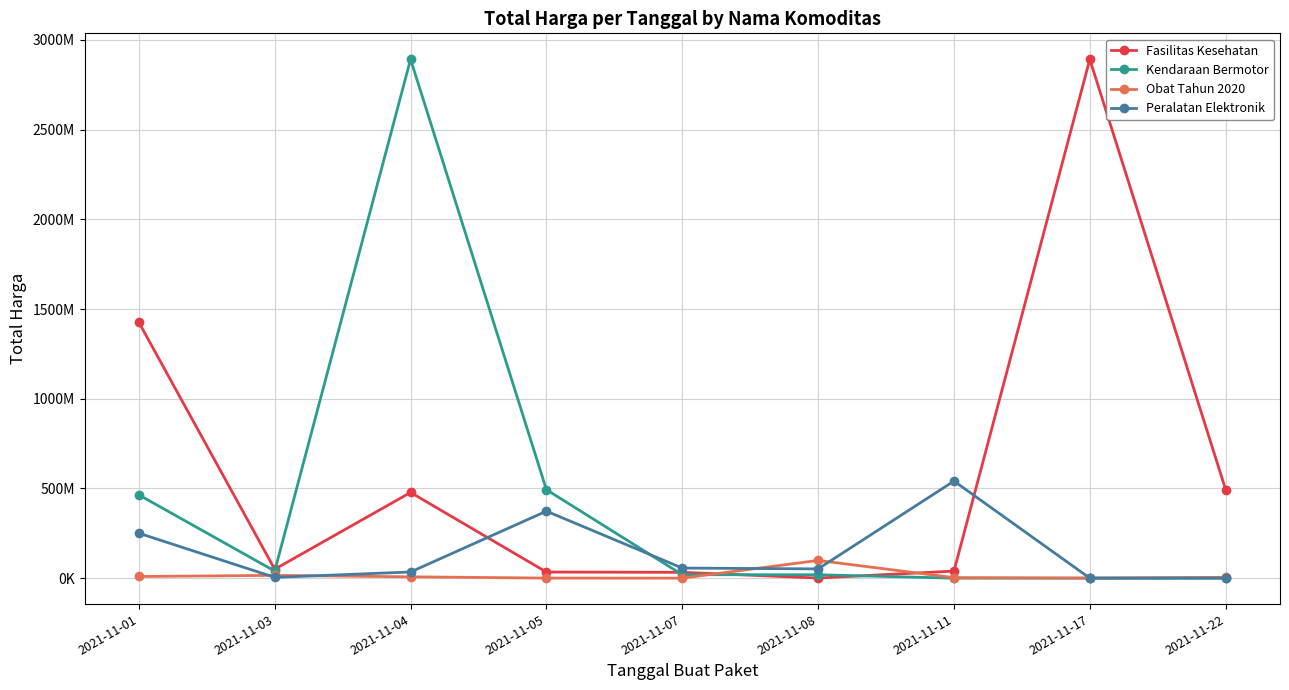

At which category is the sum across all series the highest?

2021-11-04